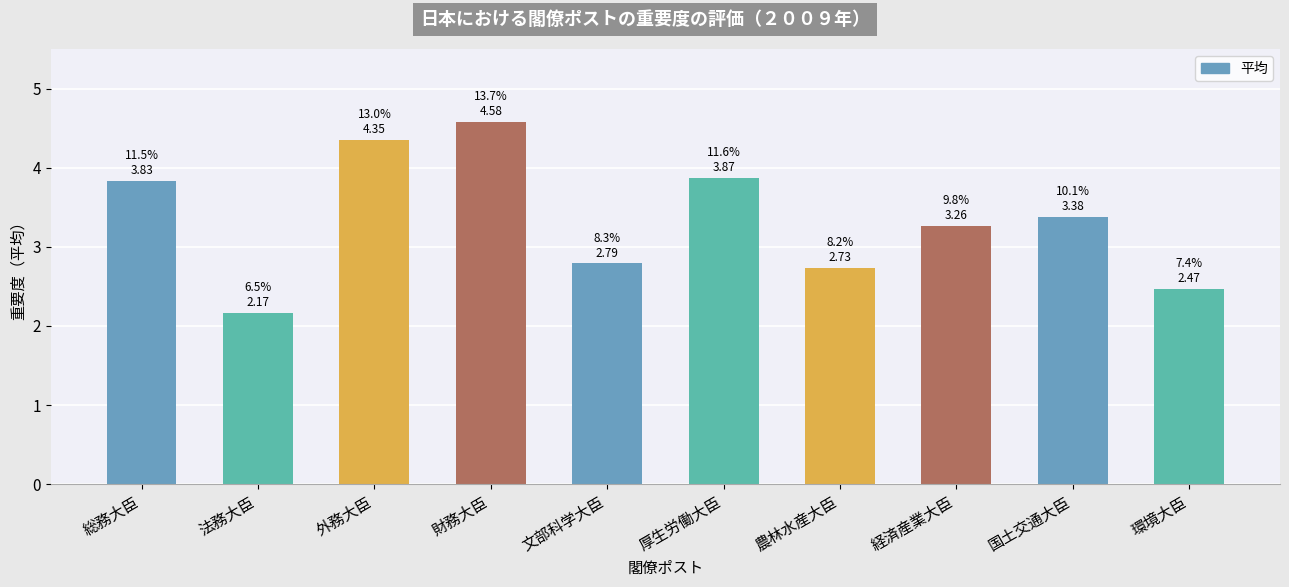

What is the sum of the values at 農林水産大臣 and 総務大臣?

6.6